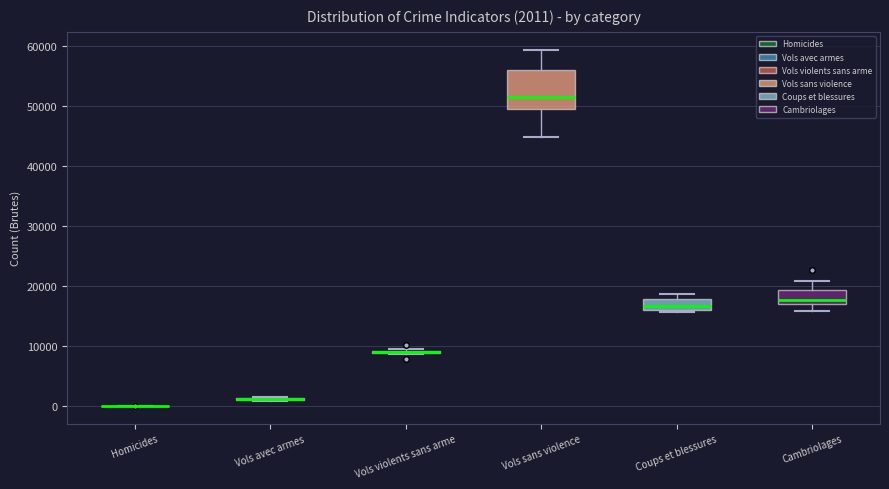

Which box is the tallest, from its lower edge to its upper edge?

Vols sans violence